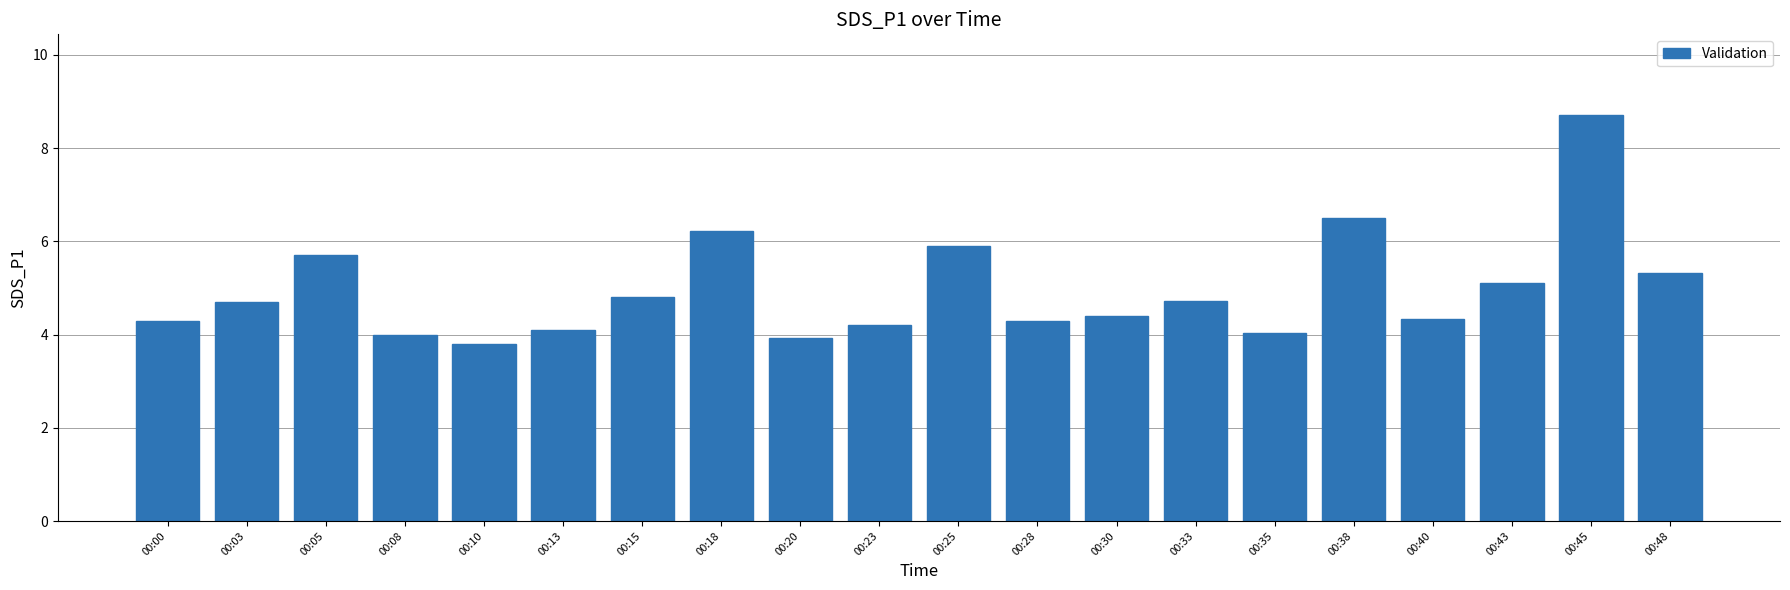

What is the difference between the second highest and minimum values?

2.7